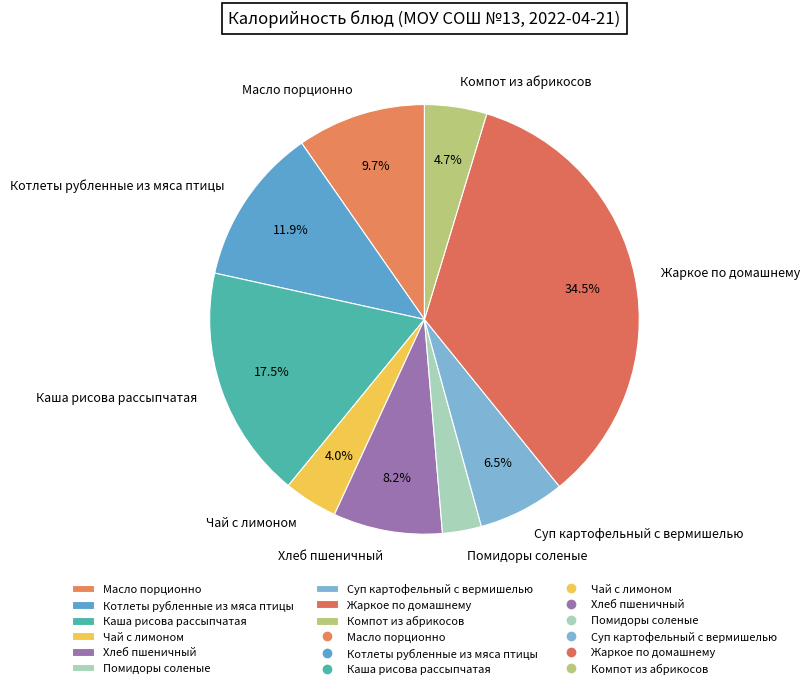

Which category has the biggest portion of the pie?

Жаркое по домашнему